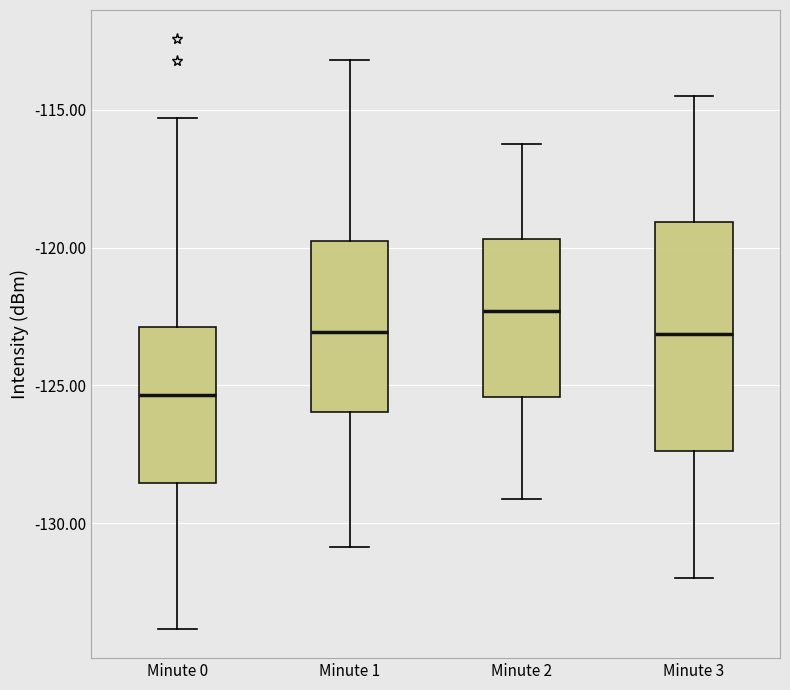

Reading left to right, transcribe this box plot: for each box, give where its median line is, the range the box spans, and where its two whiskers end, as read against the y-axis. The values are not printed on the chart, so give them approximately, as read against the axis.

Minute 0: median -125.5, box -128.5 to -123.0, whiskers -134.0 to -115.5
Minute 1: median -123.0, box -126.0 to -120.0, whiskers -131.0 to -113.0
Minute 2: median -122.5, box -125.5 to -119.5, whiskers -129.0 to -116.0
Minute 3: median -123.0, box -127.5 to -119.0, whiskers -132.0 to -114.5